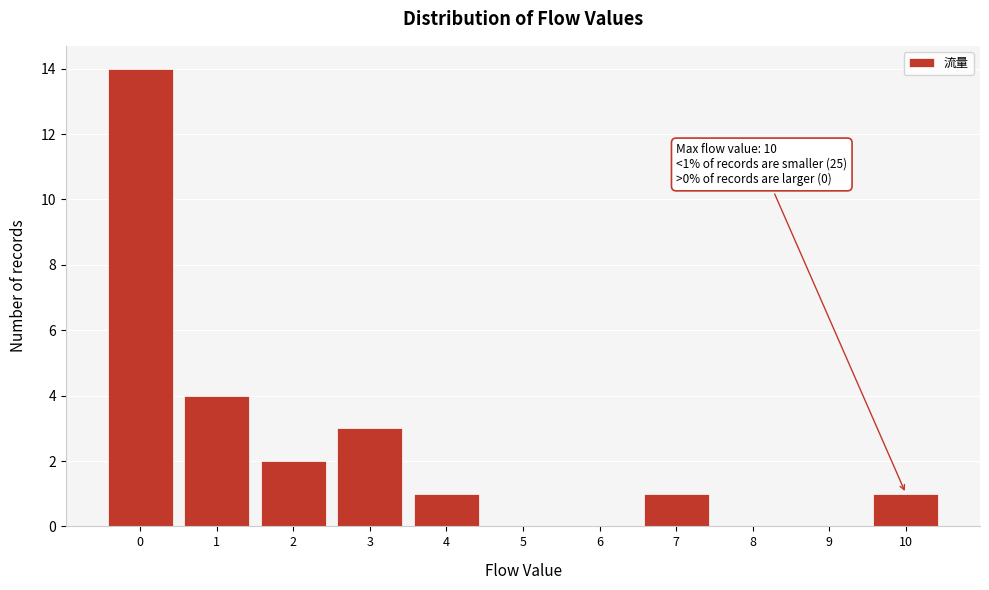

Which range on the x-axis has the tallest bar?

-0.5 to 0.5